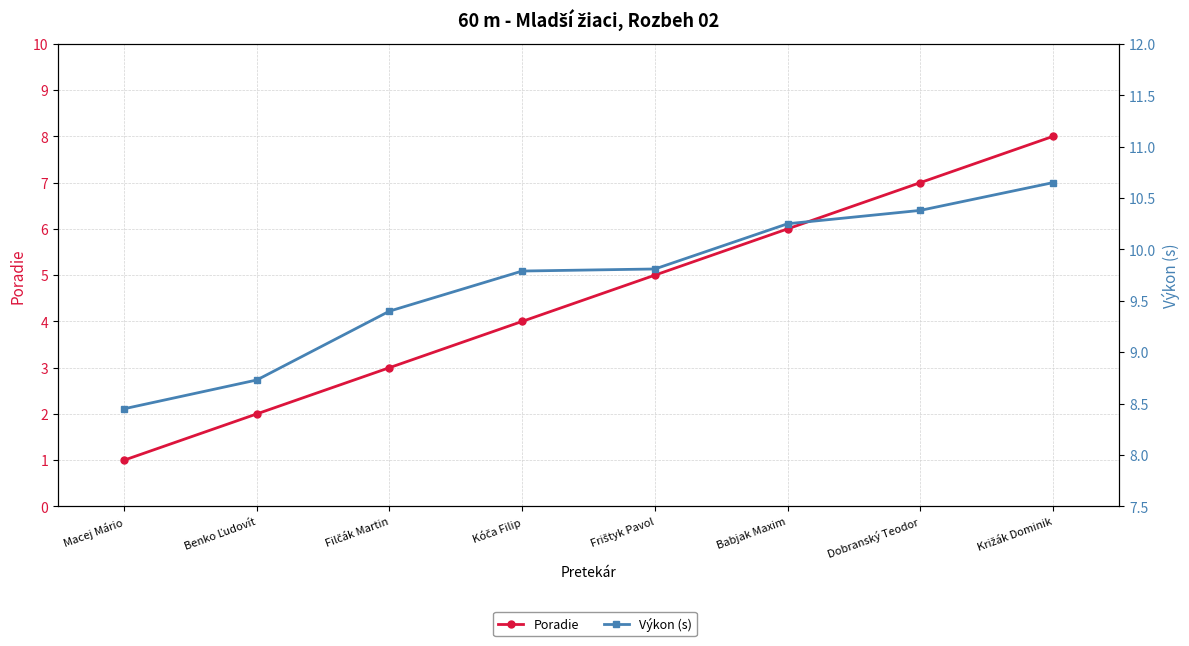

What is the difference between the maximum and minimum values in the Výkon (s) series?

2.2